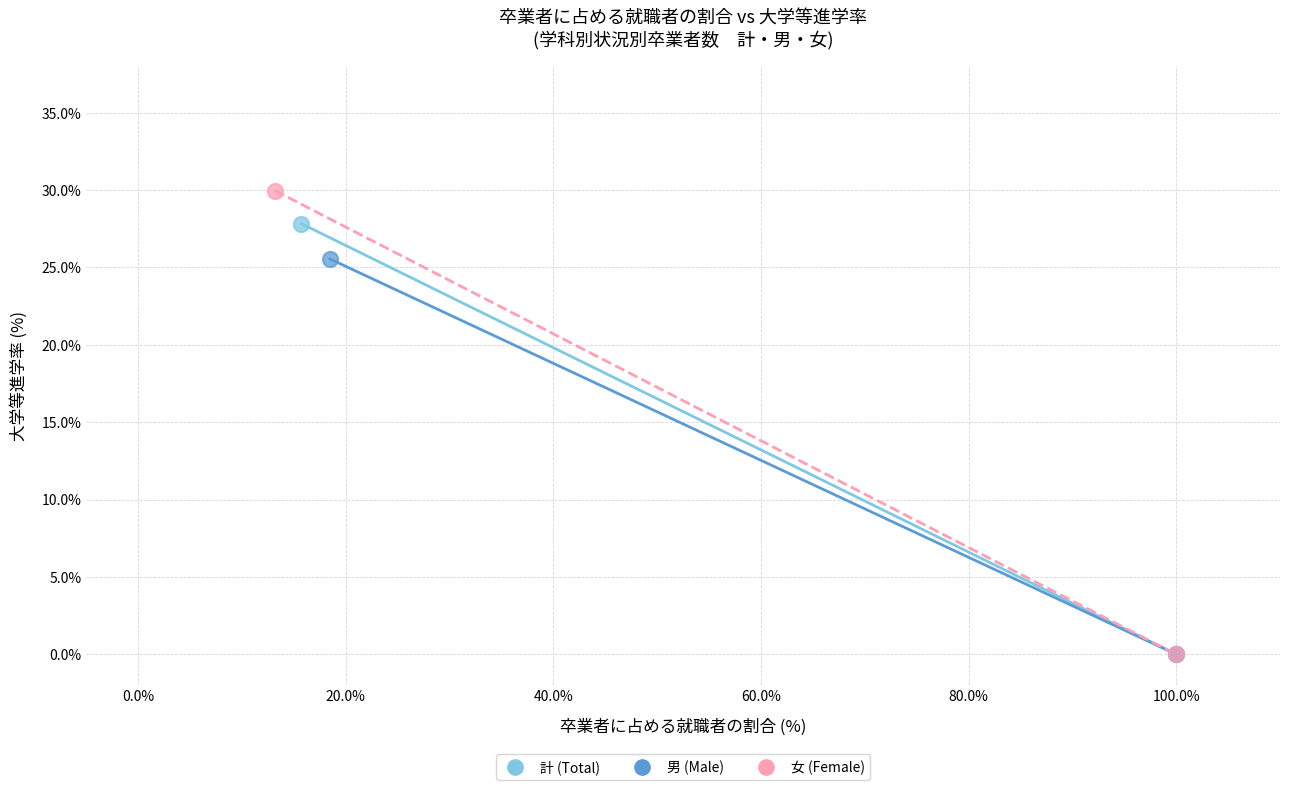

Which series has the widest spread of Y values?

女 (Female)